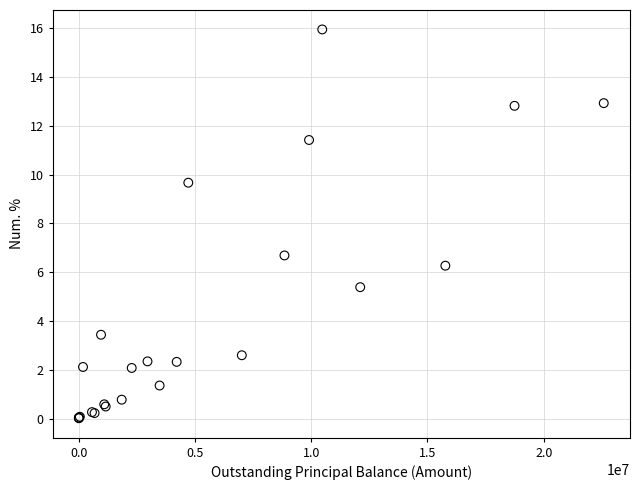

What Y value in the scatter plot is closest to 7?

6.7